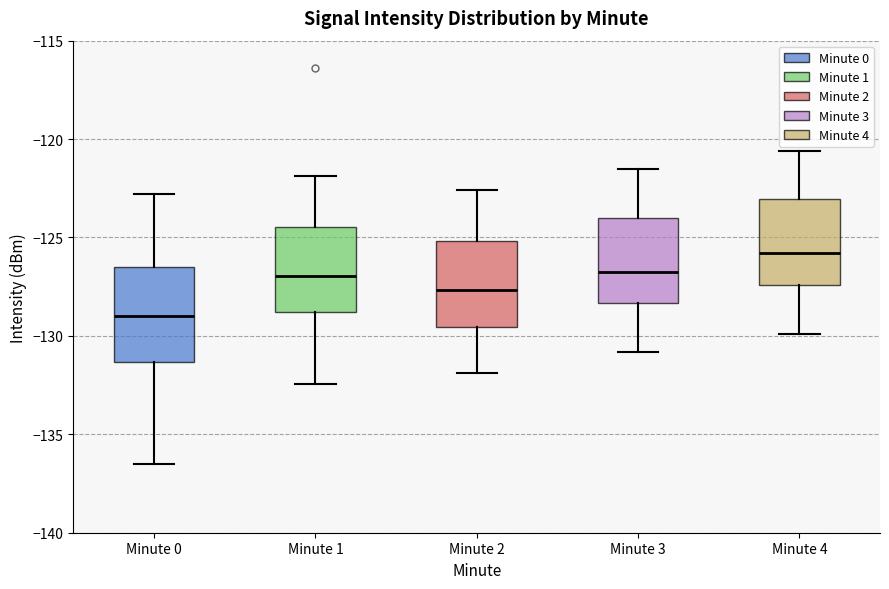

Reading left to right, read every box against the y-axis: the position of its median line, the range the box covers, and the ends of its whiskers. The values are not printed on the chart, so give them approximately, as read against the axis.

Minute 0: median -129.0, box -131.5 to -126.5, whiskers -136.5 to -123.0
Minute 1: median -127.0, box -129.0 to -124.5, whiskers -132.5 to -122.0
Minute 2: median -127.5, box -129.5 to -125.0, whiskers -132.0 to -122.5
Minute 3: median -126.5, box -128.5 to -124.0, whiskers -131.0 to -121.5
Minute 4: median -126.0, box -127.5 to -123.0, whiskers -130.0 to -120.5